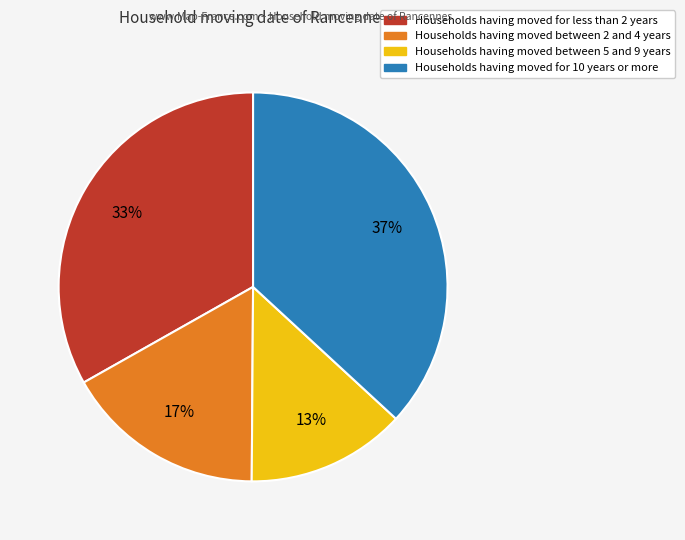

Does any single category account for the majority?

No